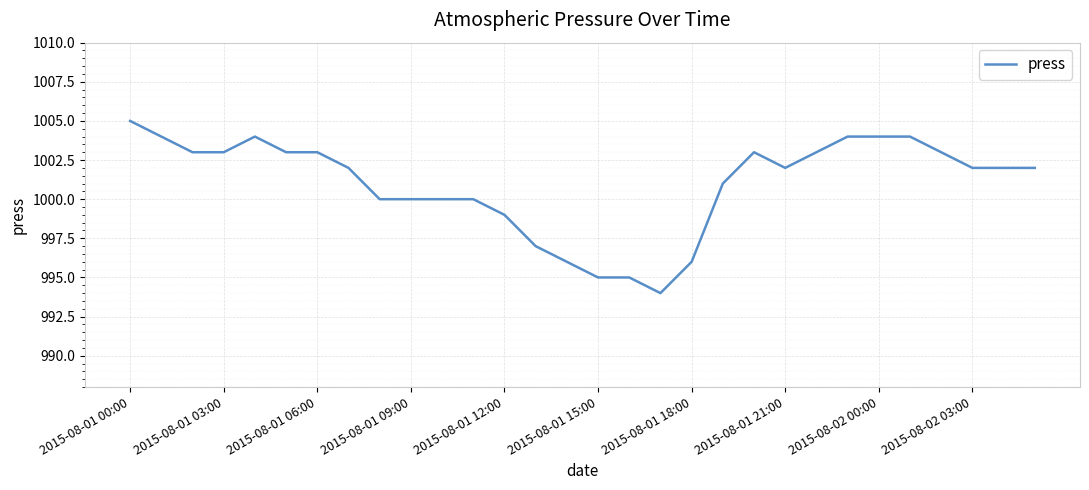

What is the difference between the maximum and minimum values?

11